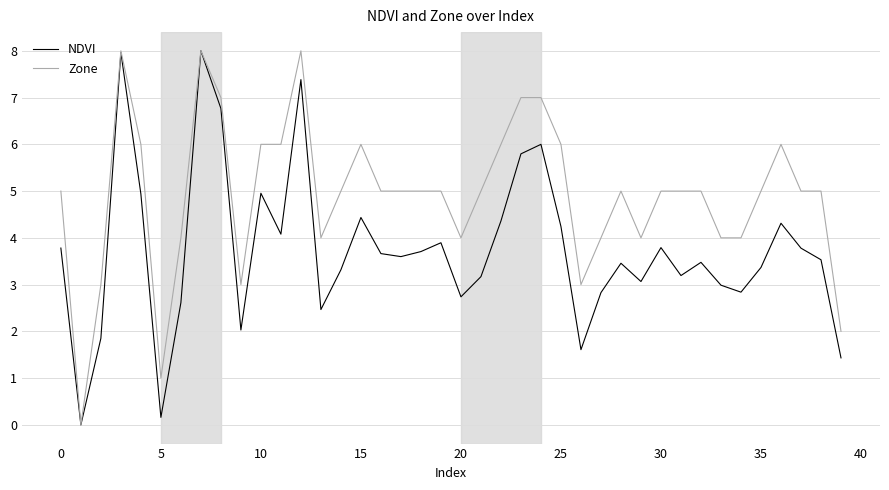

How many series are shown in this chart?

2